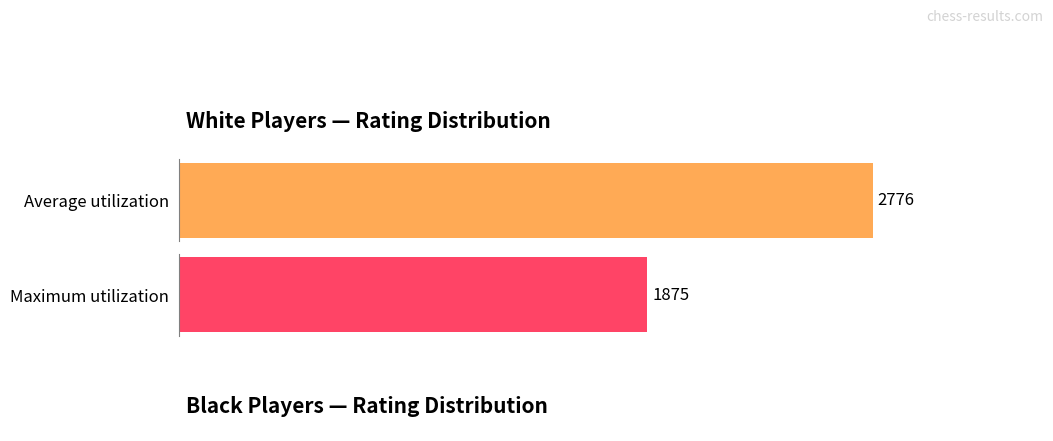

What is the average value of the Maximum utilization series?

1875